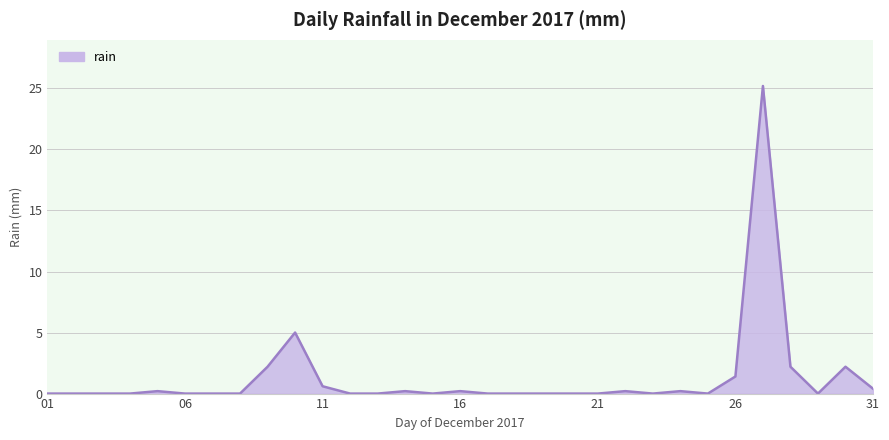

What is the greatest value displayed?

25.2